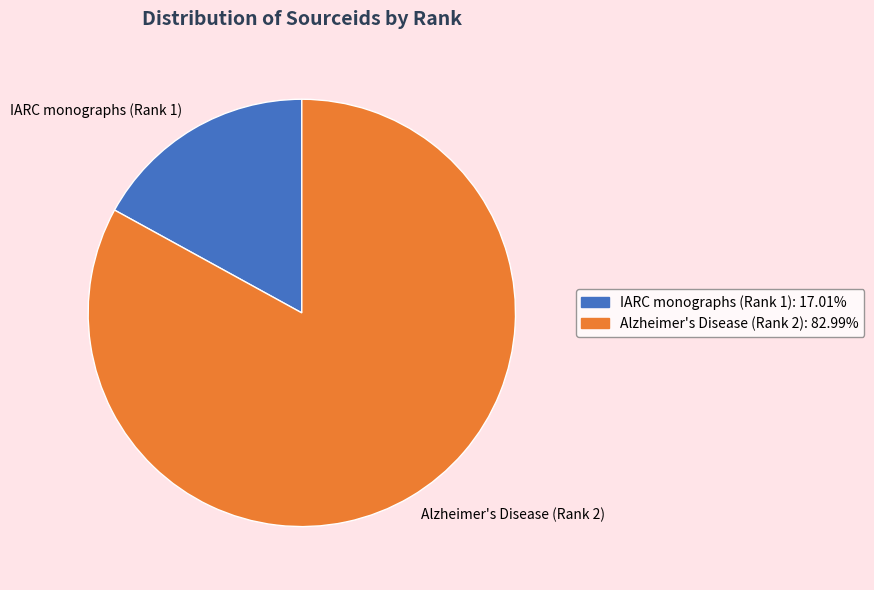

Is there any slice that represents more than half of the pie?

Yes